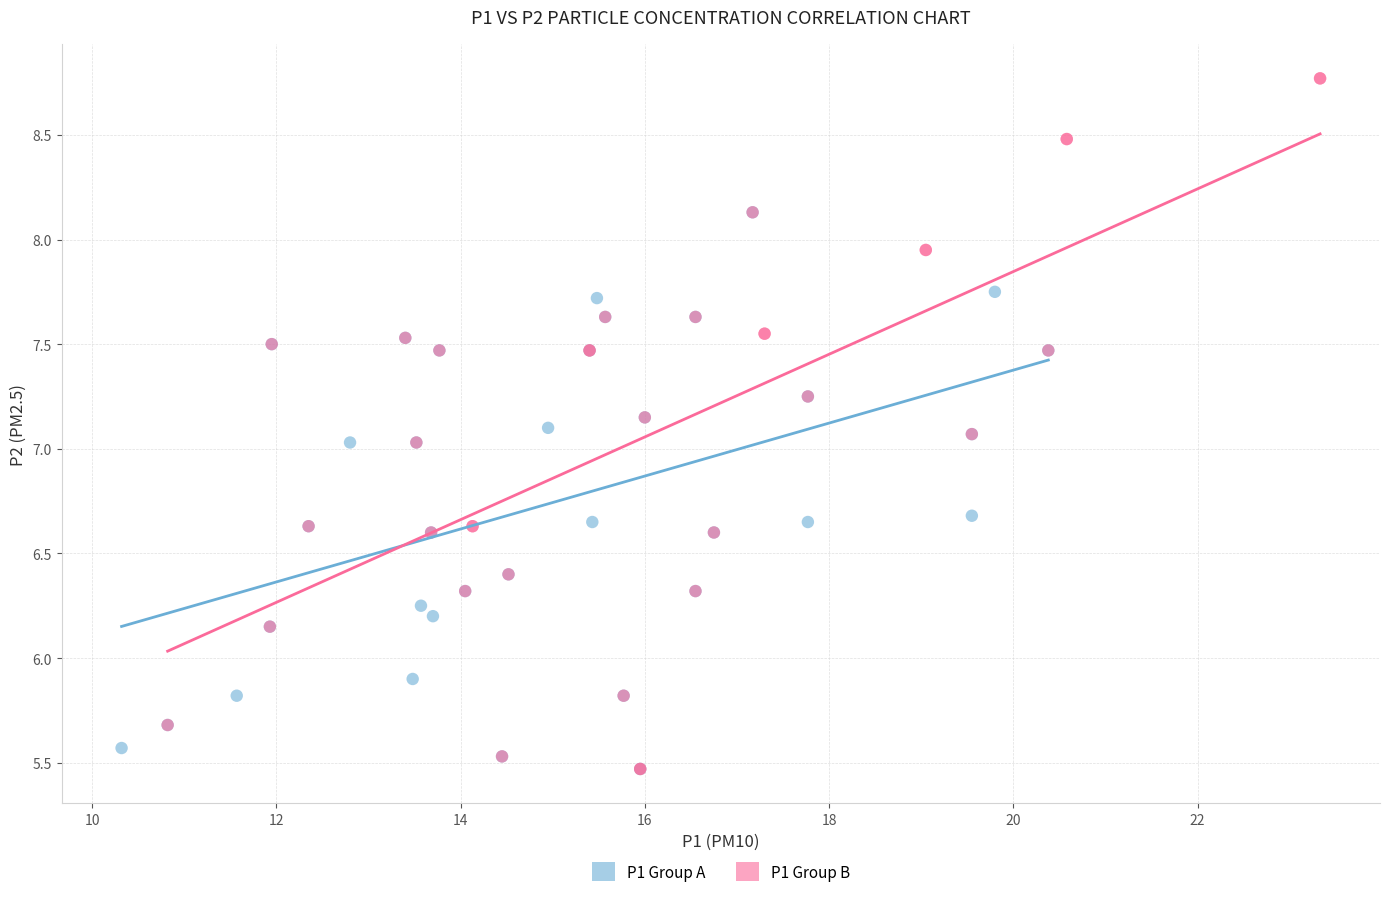

Which series has the widest spread of Y values?

P1 Group B